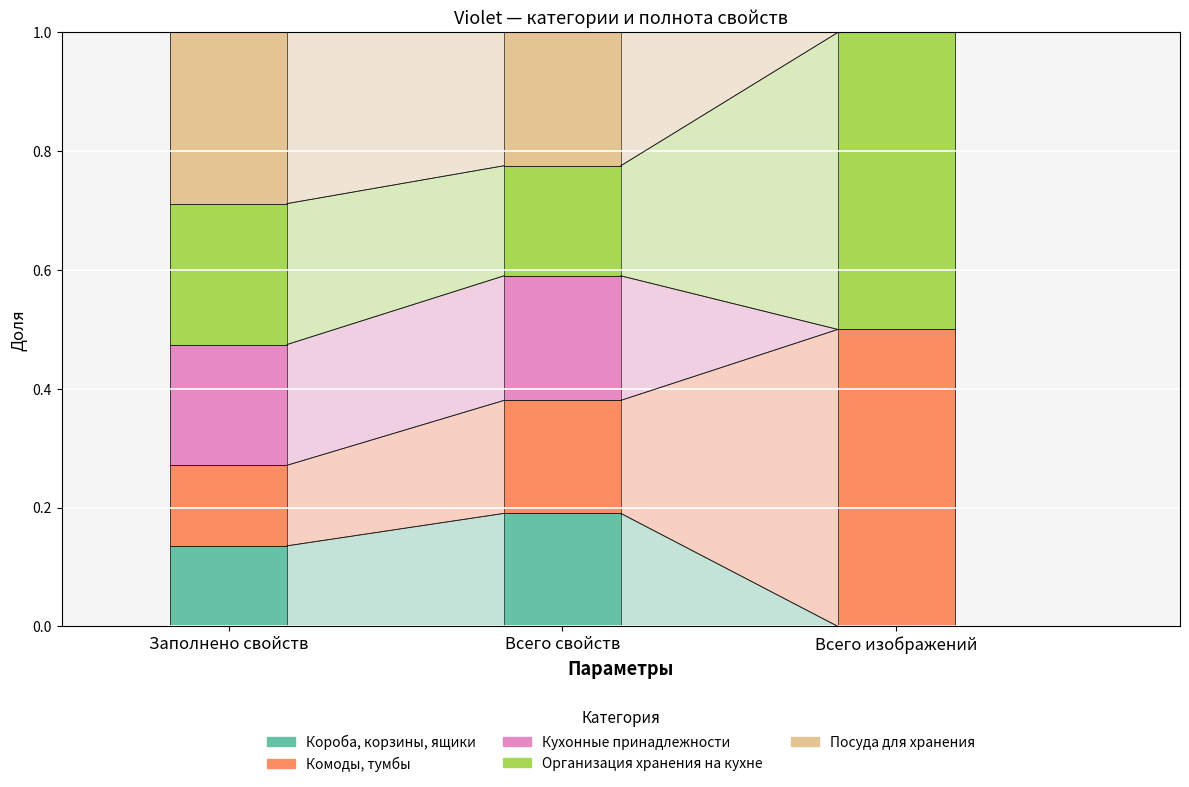

Which series has the largest range (max minus min)?

Комоды, тумбы